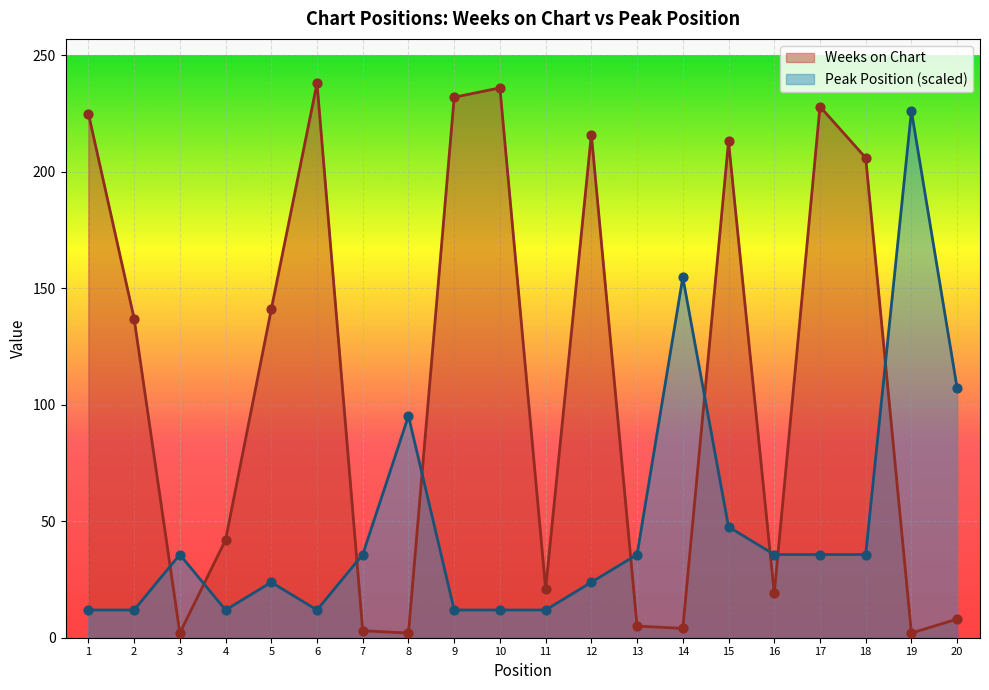

Which series reaches the minimum Y coordinate?

Weeks on Chart